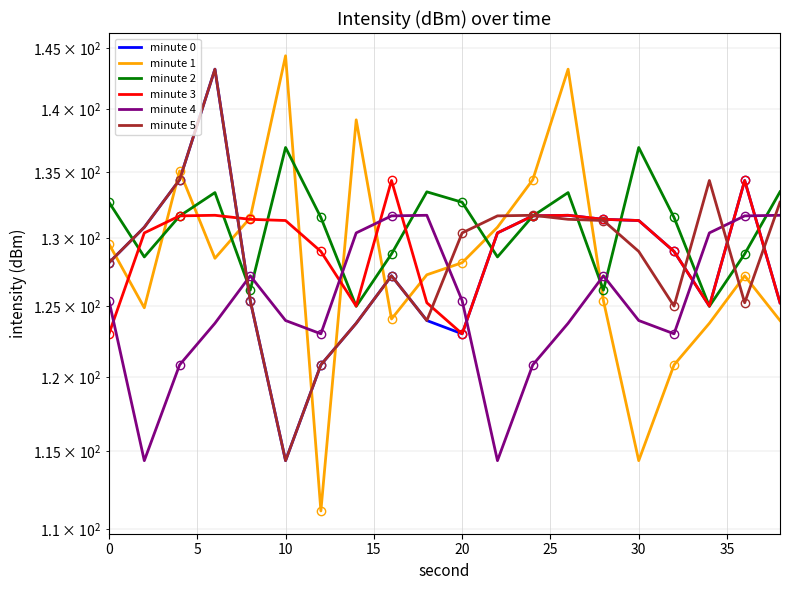

What are all the series names shown in the legend?

minute 0, minute 1, minute 2, minute 3, minute 4, minute 5